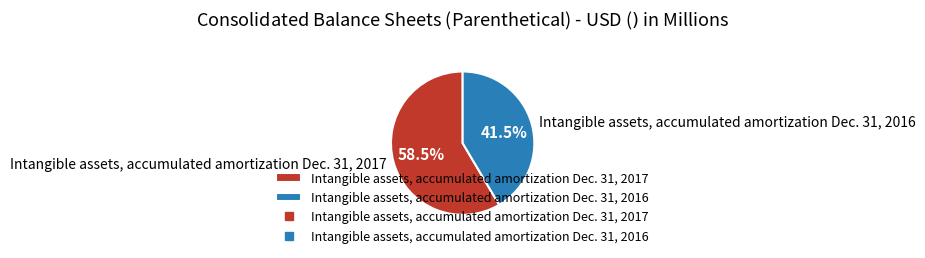

True or false: Intangible assets, accumulated amortization Dec. 31, 2016 accounts for 48% of the total.

False